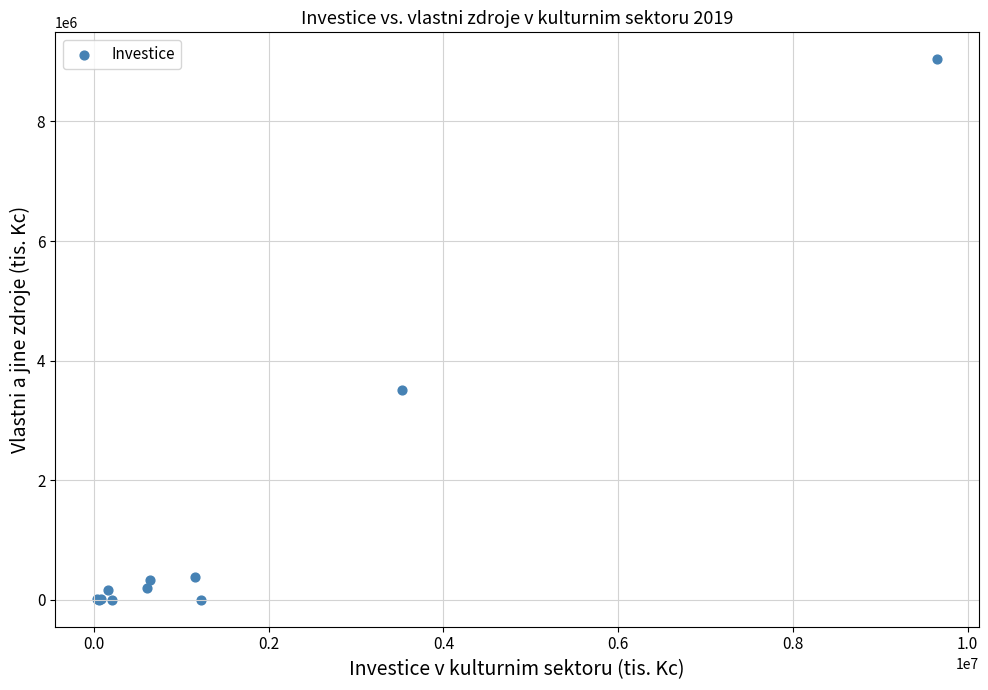

What Y value in the scatter plot is closest to 4519353?

3502895